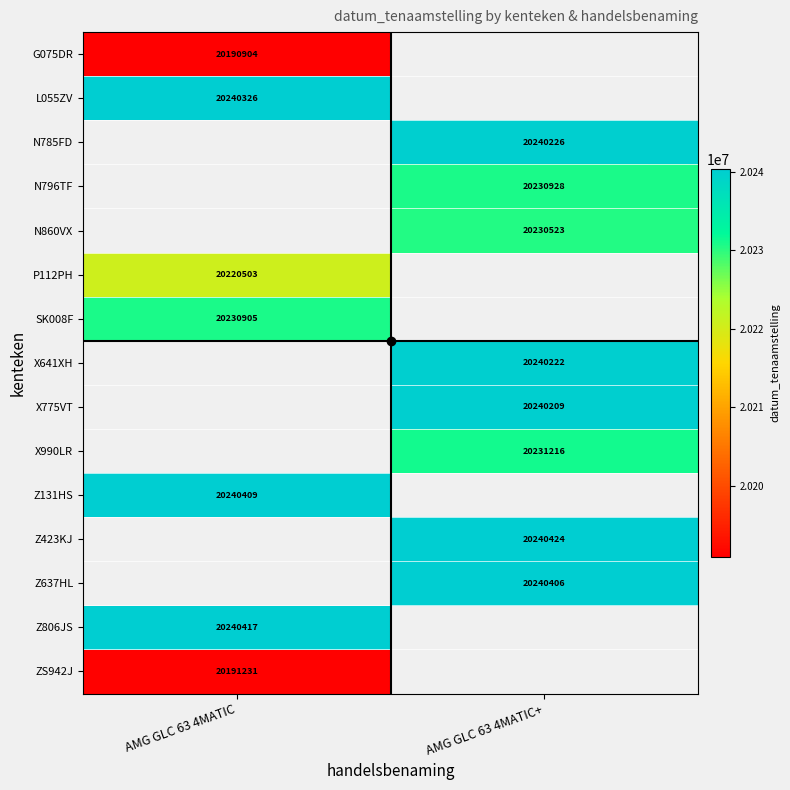

What is the maximum value shown in the chart?

20240424.0